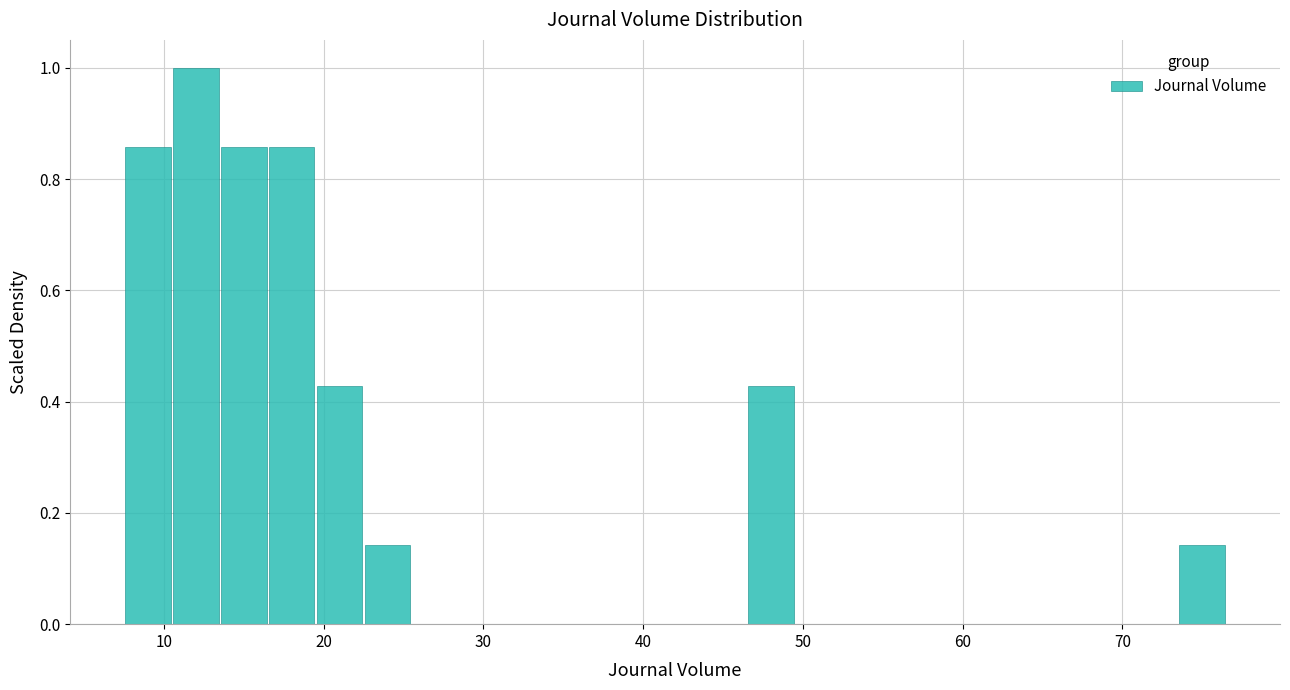

Around what value on the x-axis is the tallest bar? Give the approximate position of its centre, as read against the axis.

12